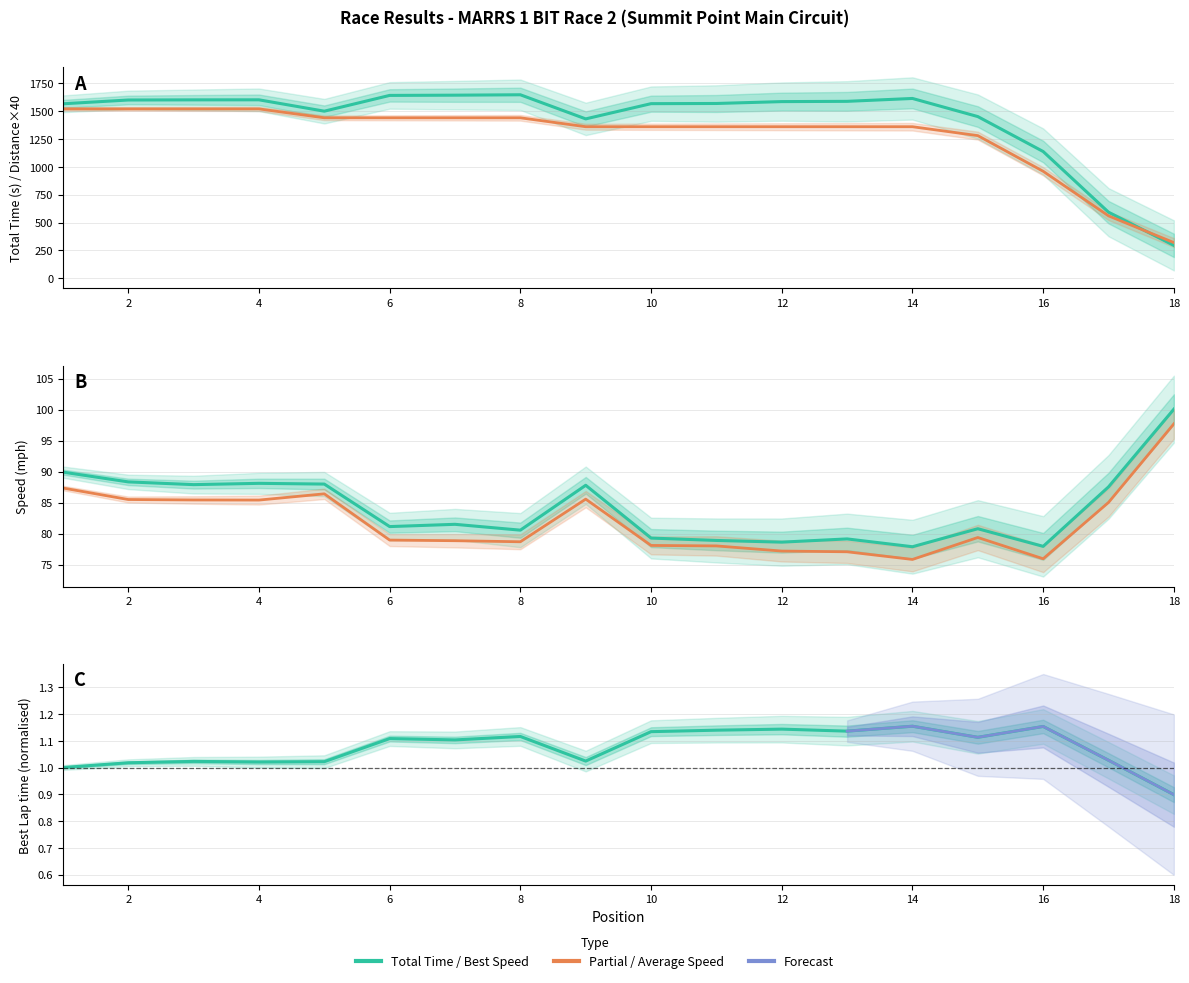

Is it true that Total Distance (×40) equals 2574.5 at 4?

False